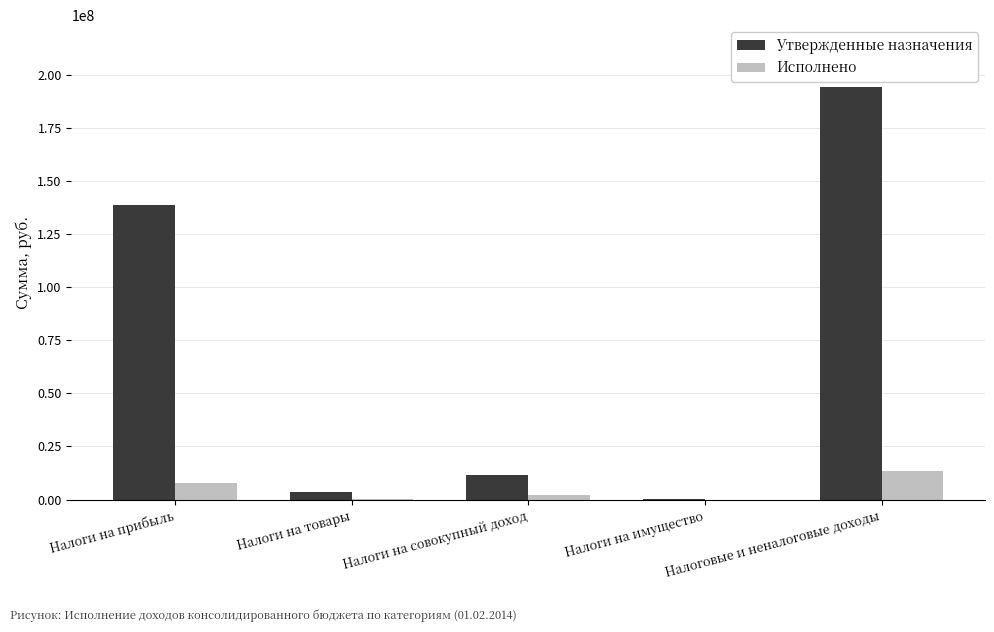

What is the highest value of the Исполнено series?

13462628.2